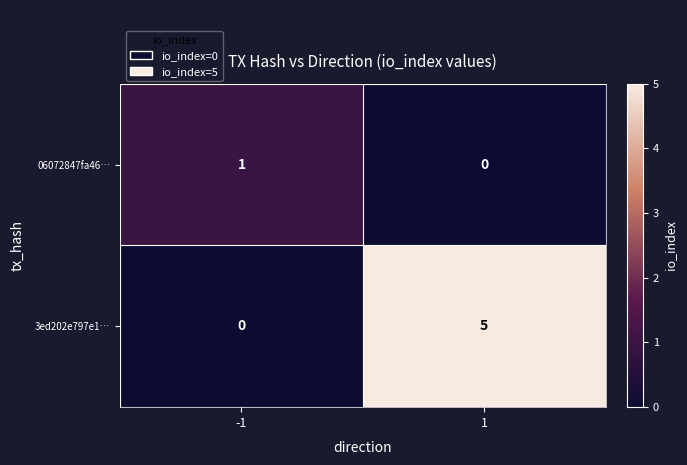

How many values in the 3ed202e797e1… series are below 5?

1